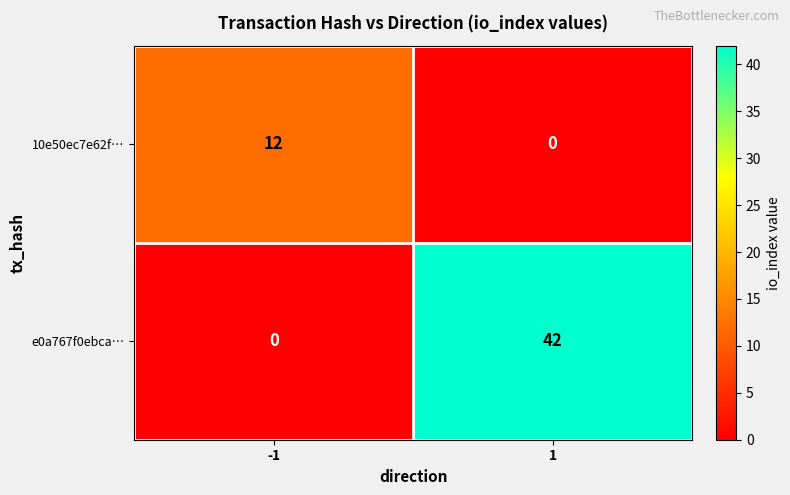

The value of 10e50ec7e62f… at 1 is 0. True or false?

True